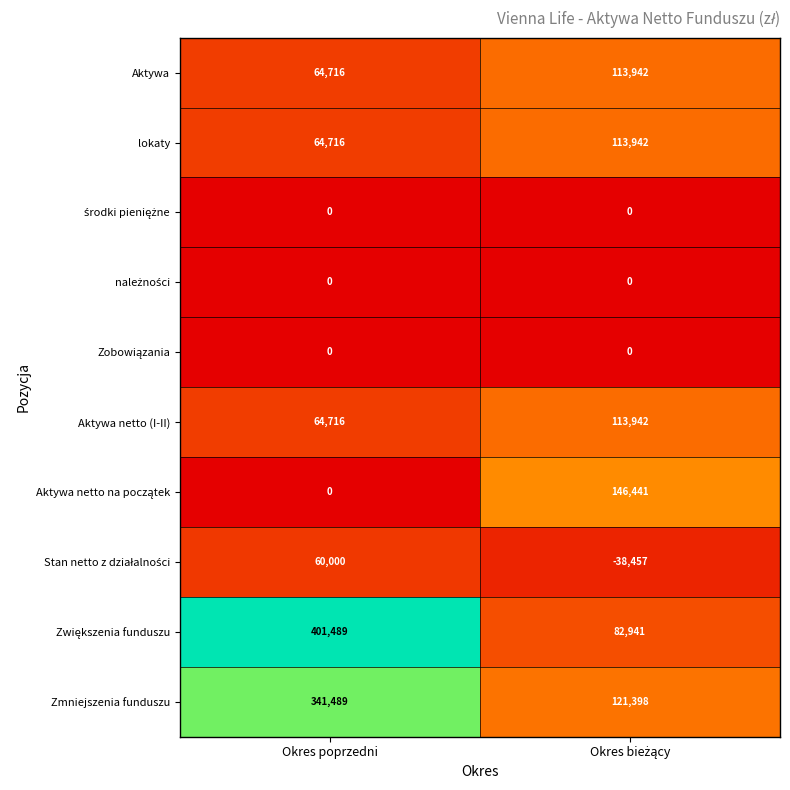

How many data points does each series have?

2